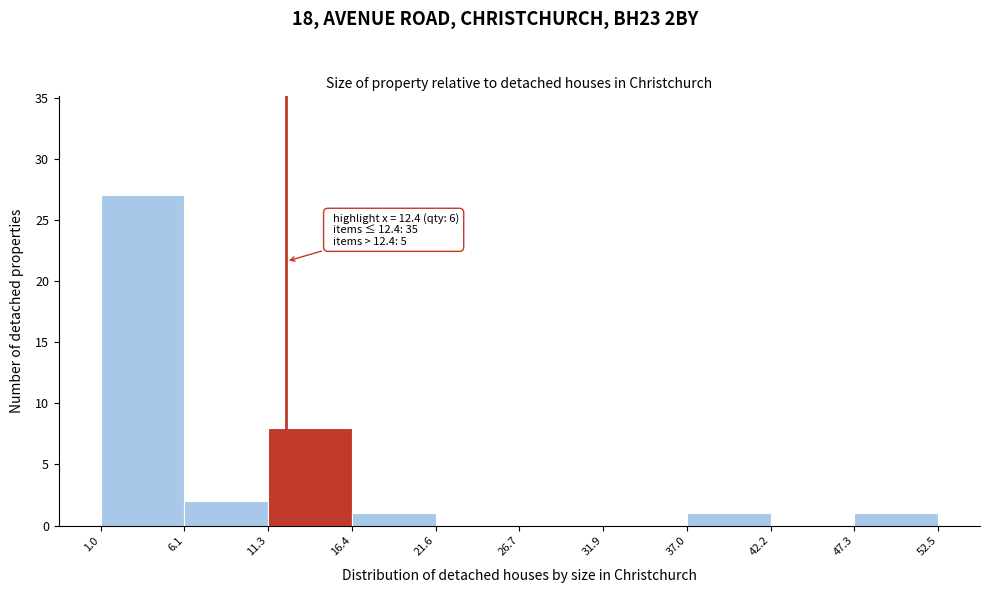

Over which range of the x-axis is the bar tallest?

1.0 to 6.1